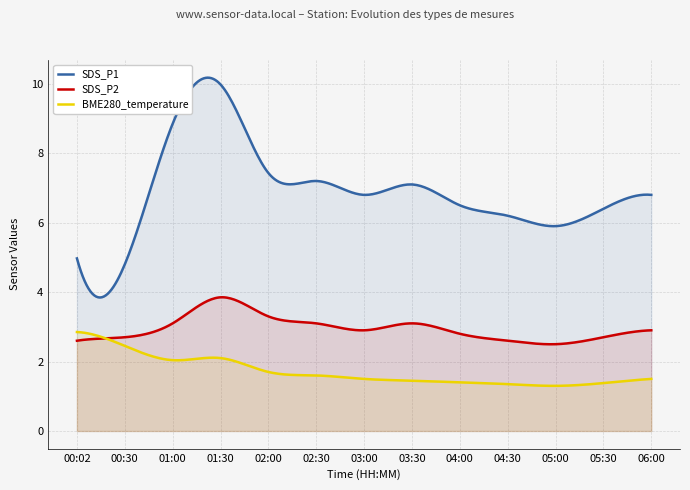

After their last crossing, which series has the higher values: BME280_temperature or SDS_P2?

SDS_P2